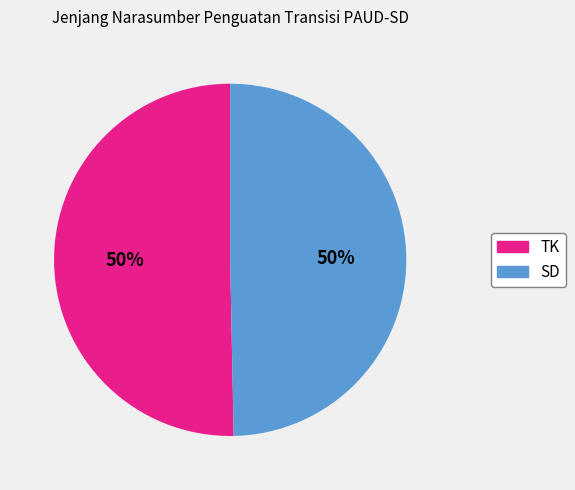

To the nearest percent, what is the combined percentage of SD and TK?

100%